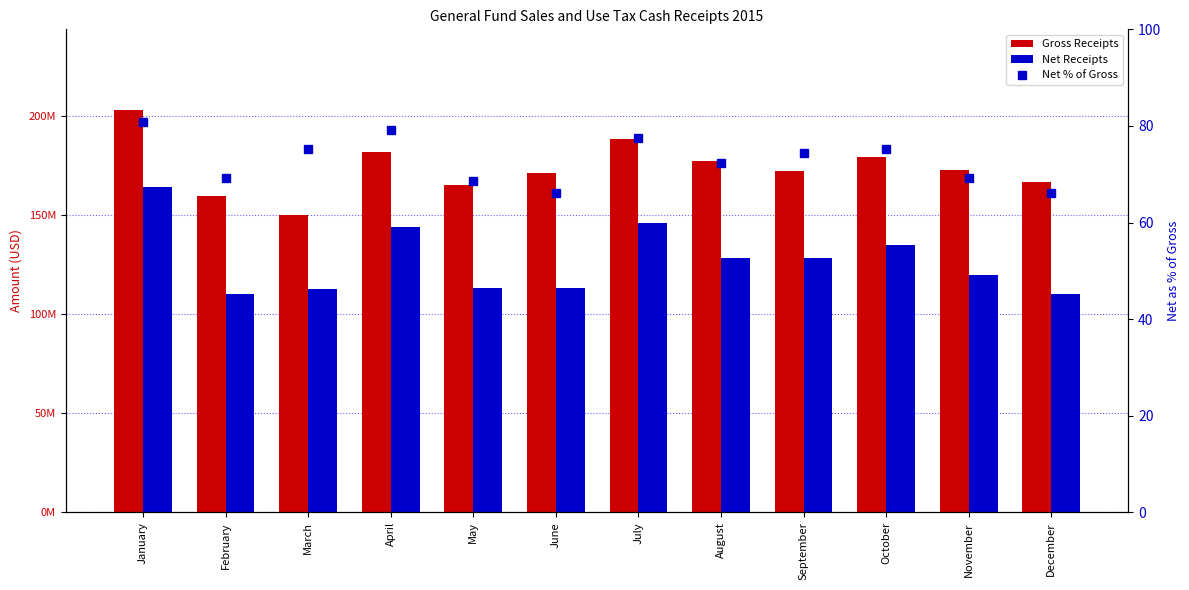

At which label does Net Receipts first exceed 128104764?

January